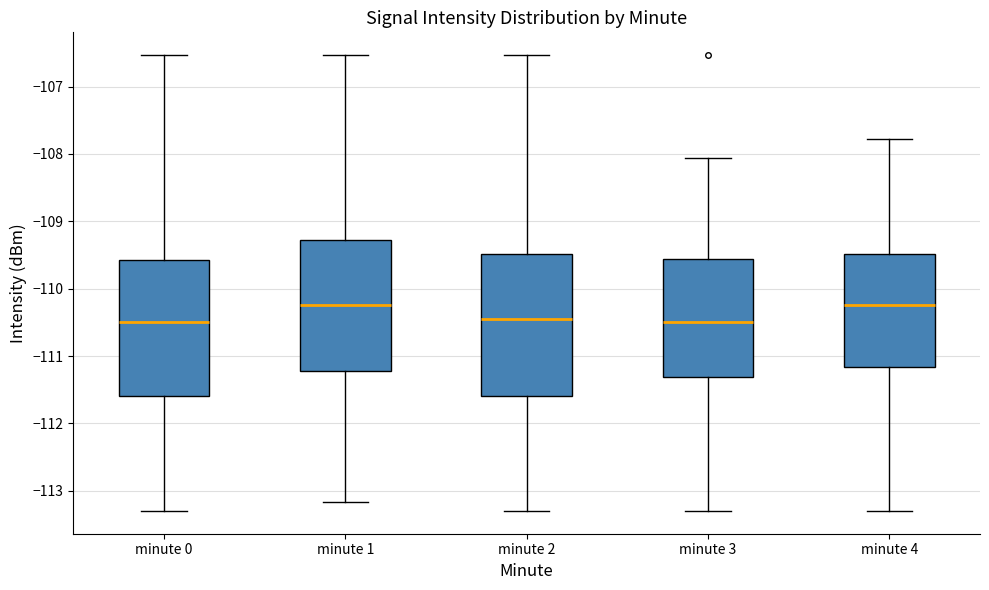

Reading left to right, transcribe this box plot: for each box, give where its median line is, the range the box spans, and where its two whiskers end, as read against the y-axis. The values are not printed on the chart, so give them approximately, as read against the axis.

minute 0: median -110.5, box -111.6 to -109.6, whiskers -113.3 to -106.5
minute 1: median -110.2, box -111.2 to -109.3, whiskers -113.2 to -106.5
minute 2: median -110.5, box -111.6 to -109.5, whiskers -113.3 to -106.5
minute 3: median -110.5, box -111.3 to -109.6, whiskers -113.3 to -108.1
minute 4: median -110.2, box -111.2 to -109.5, whiskers -113.3 to -107.8